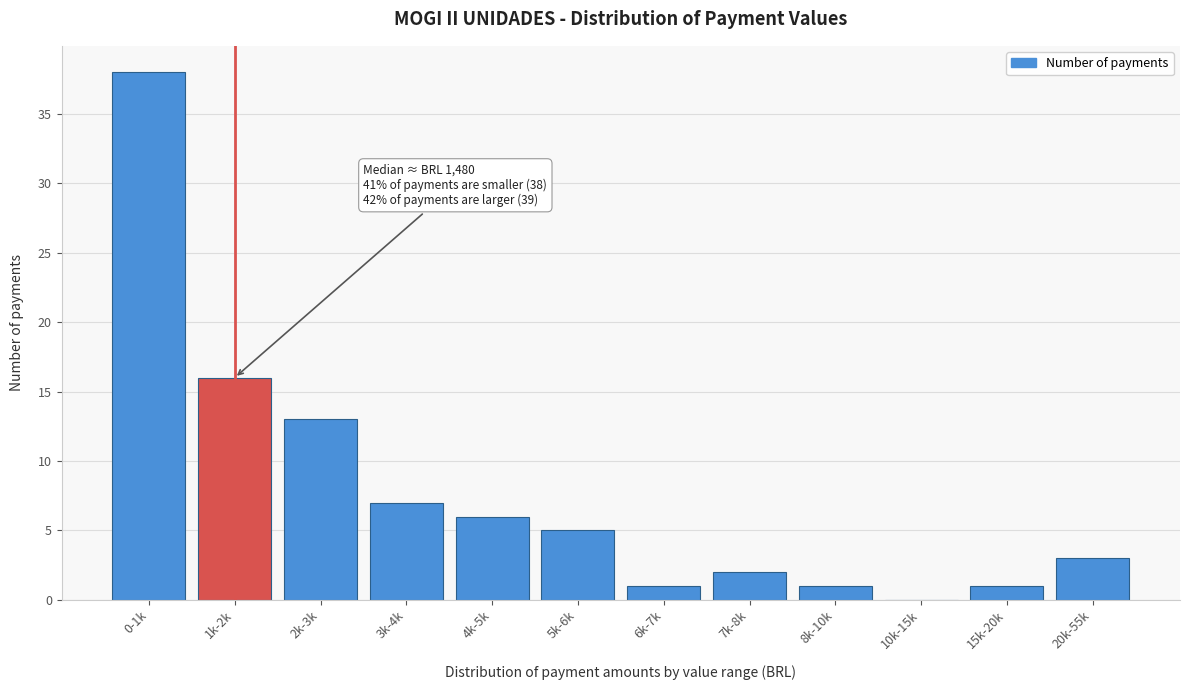

Reading left to right, extract all data points from this chart.

0-1k=38	1k-2k=16	2k-3k=13	3k-4k=7	4k-5k=6	5k-6k=5	6k-7k=1	7k-8k=2	8k-10k=1	10k-15k=0	15k-20k=1	20k-55k=3